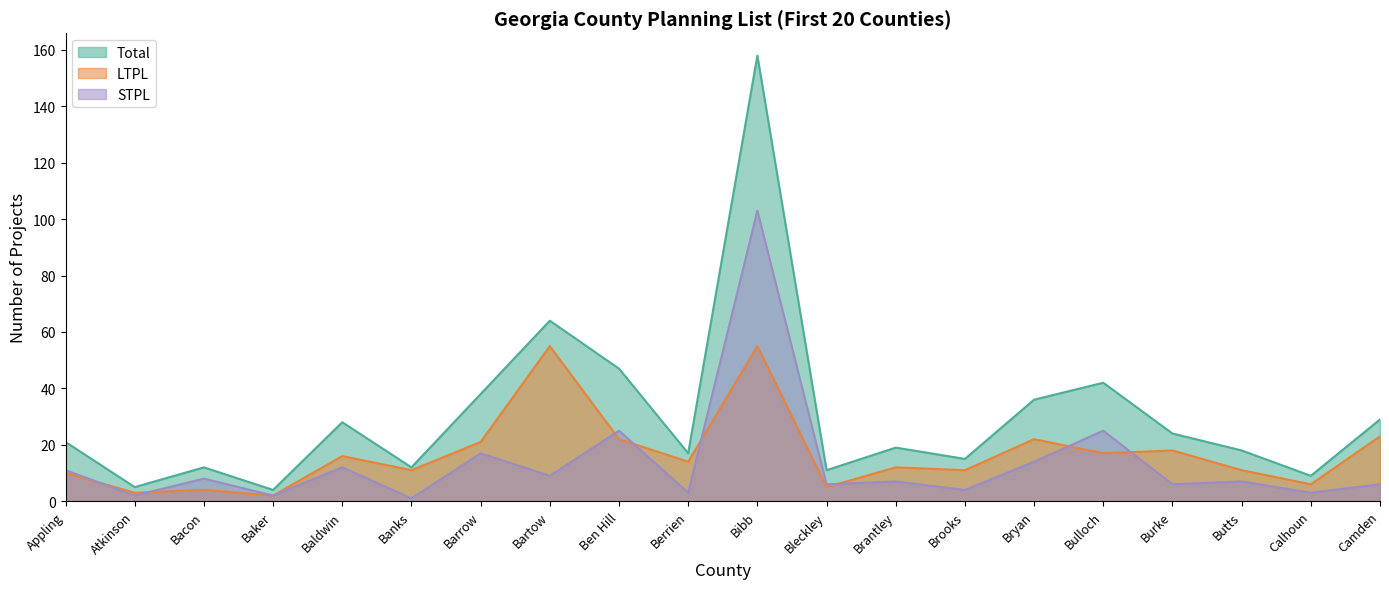

What is the maximum value shown in the chart?

158